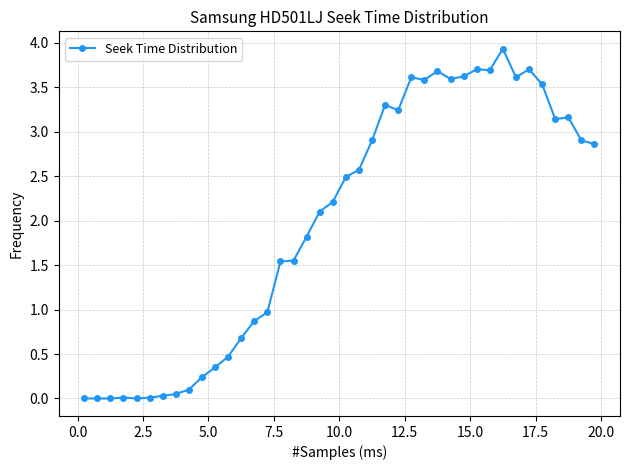

What is the sum of all values?

79.8